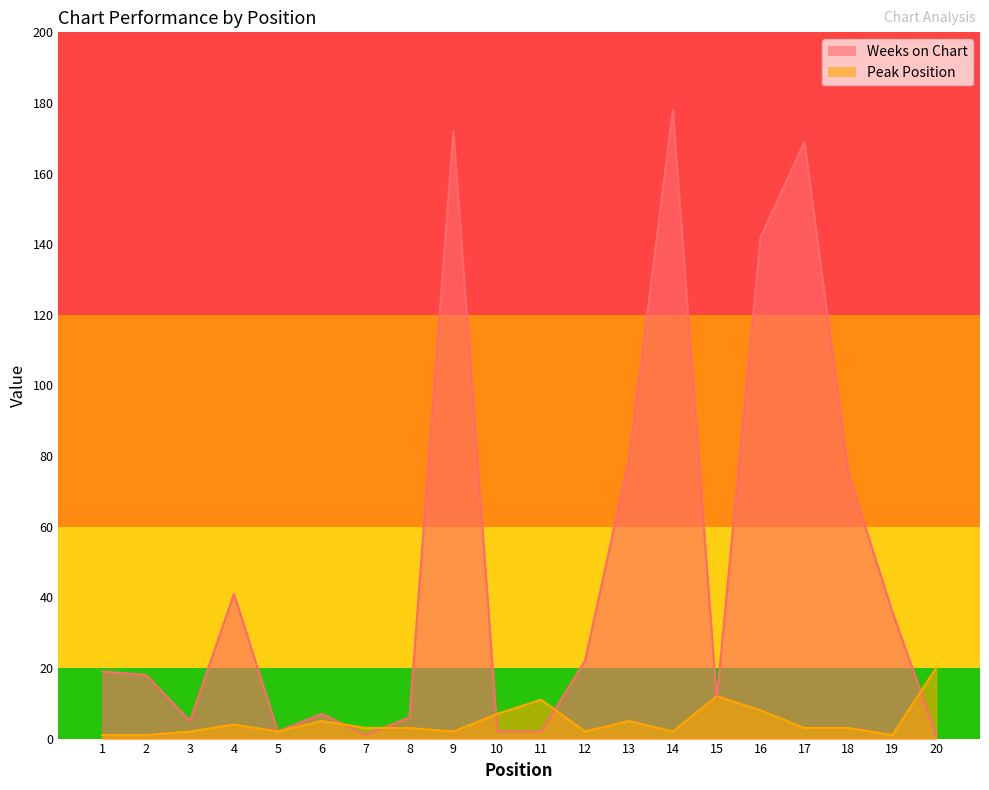

What are all the series names shown in the legend?

Weeks on Chart, Peak Position